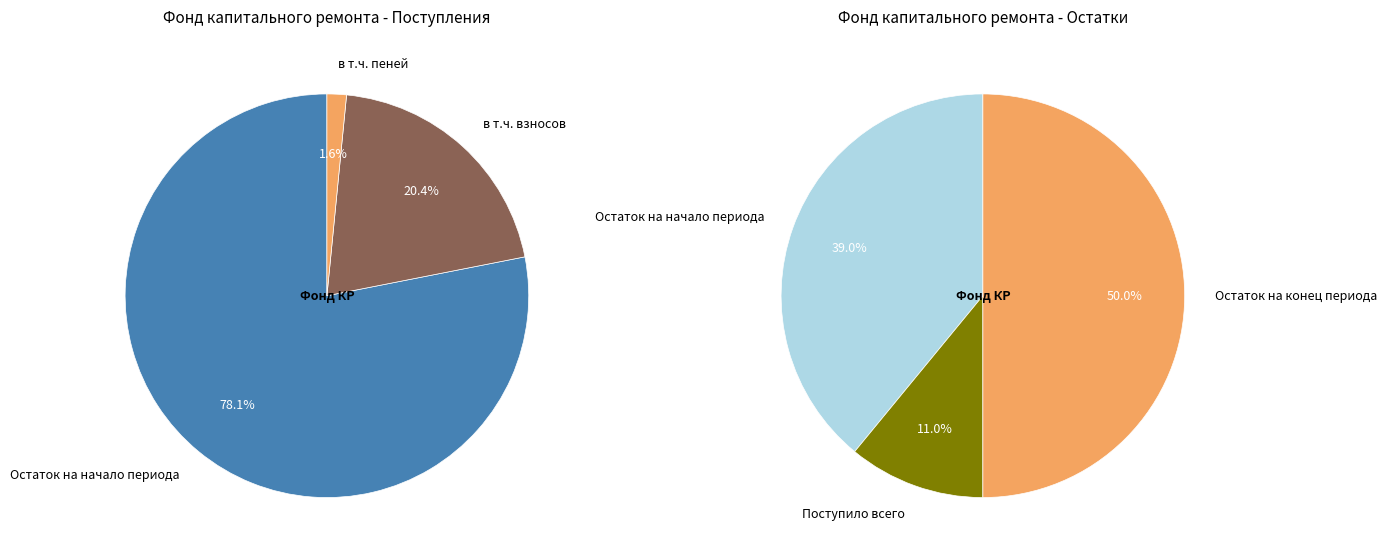

Between Остаток на конец периода and Остаток на начало периода, which is larger?

Остаток на конец периода